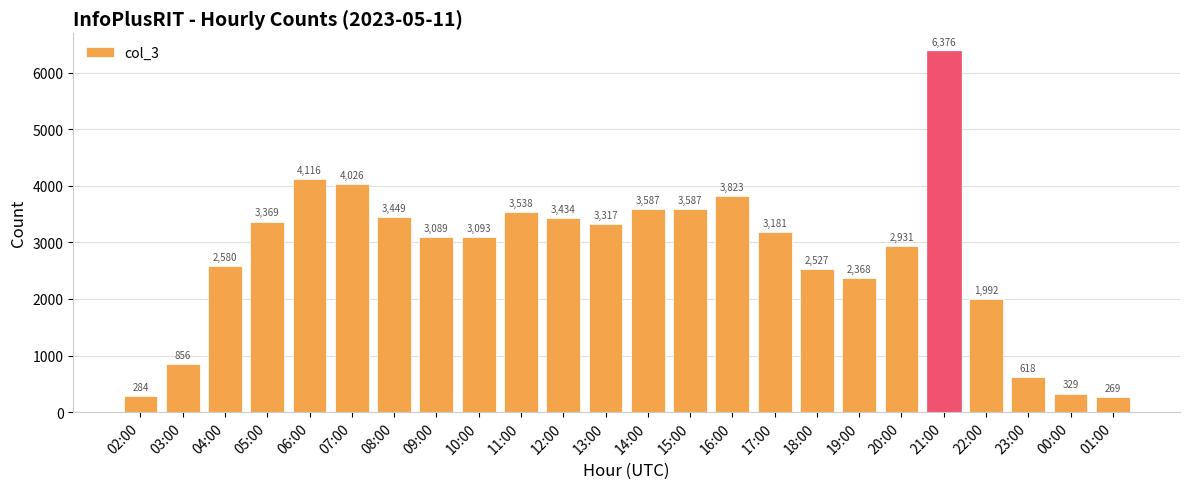

Reading left to right, list all the values displayed in this chart.

284	856	2580	3369	4116	4026	3449	3089	3093	3538	3434	3317	3587	3587	3823	3181	2527	2368	2931	6376	1992	618	329	269